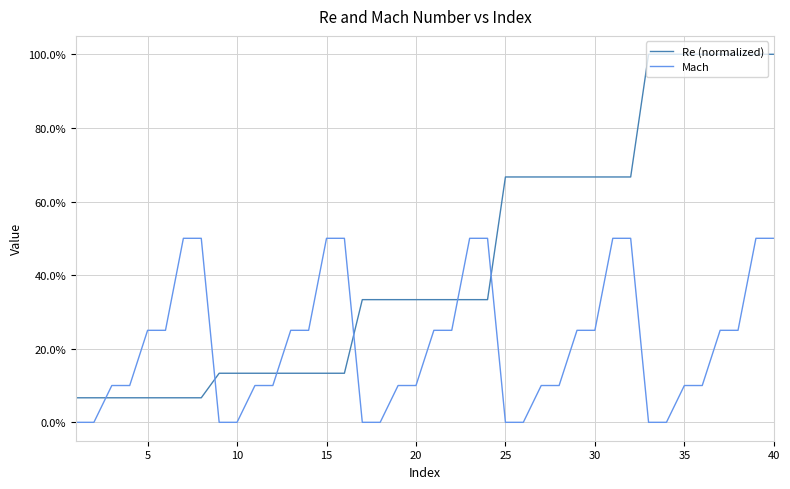

Which series has the largest total across all categories?

Re (normalized)